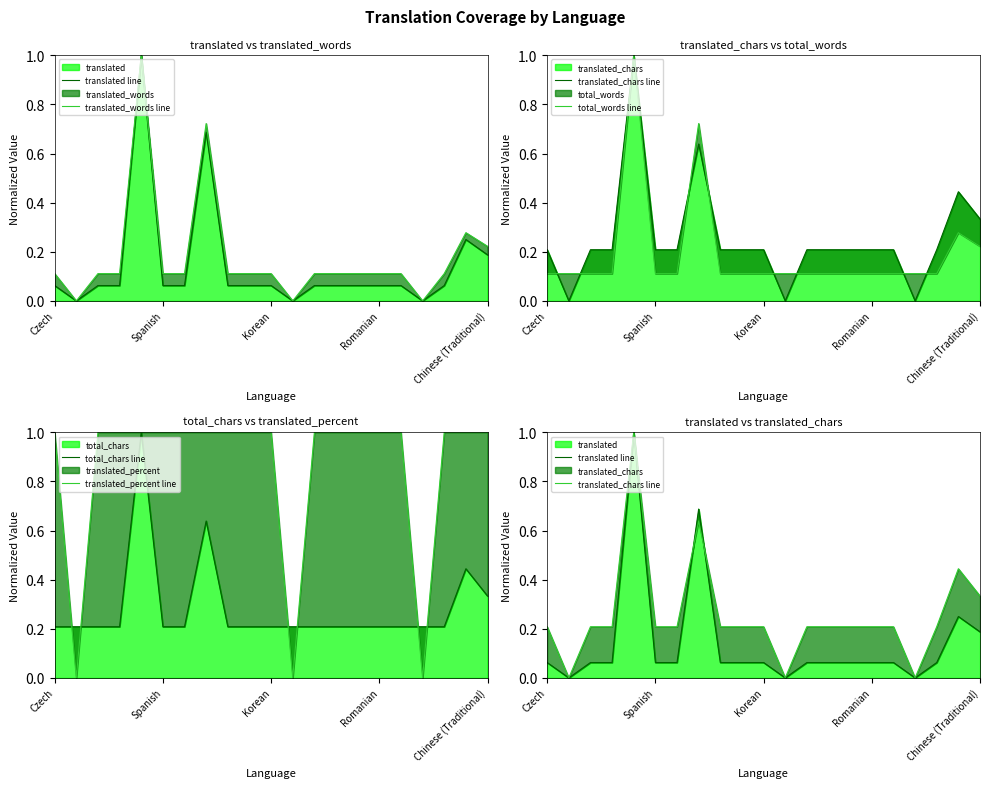

Which series ends up on top after the final intersection of translated_words line and translated_chars line?

translated_chars line